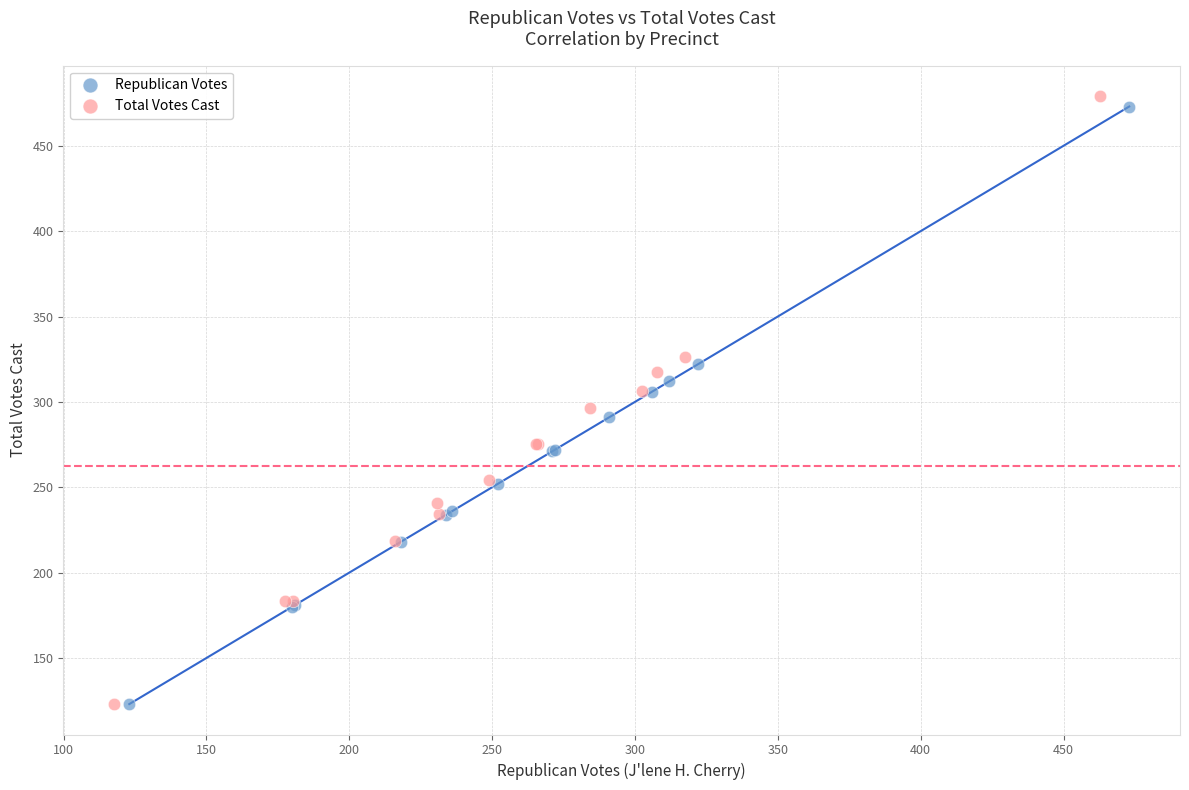

Which series has the widest spread of Y values?

Total Votes Cast